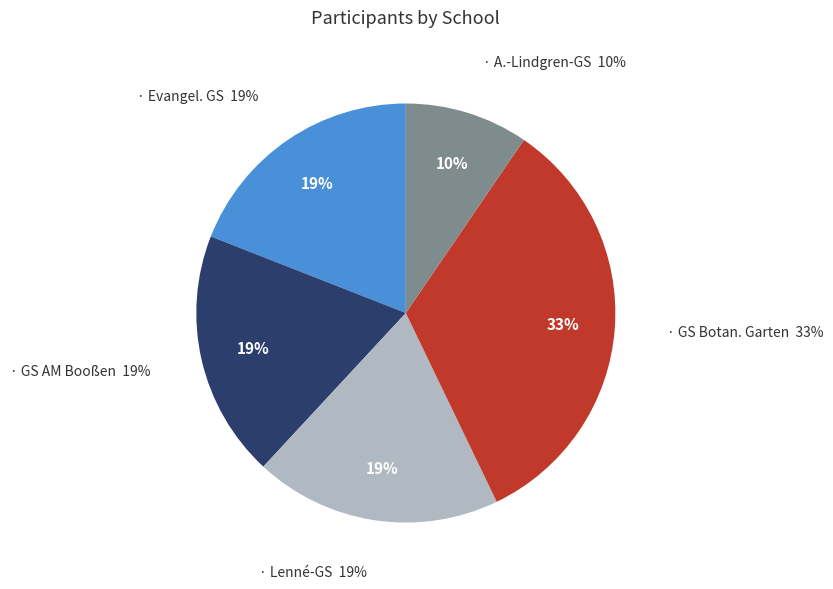

To the nearest percent, what percentage of the pie is Lenné-GS?

19%